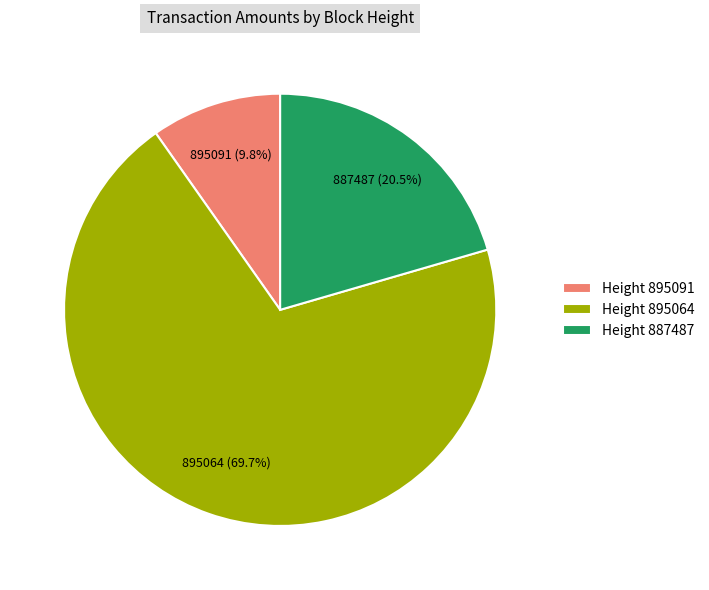

To the nearest percent, what portion does 895091 represent?

10%